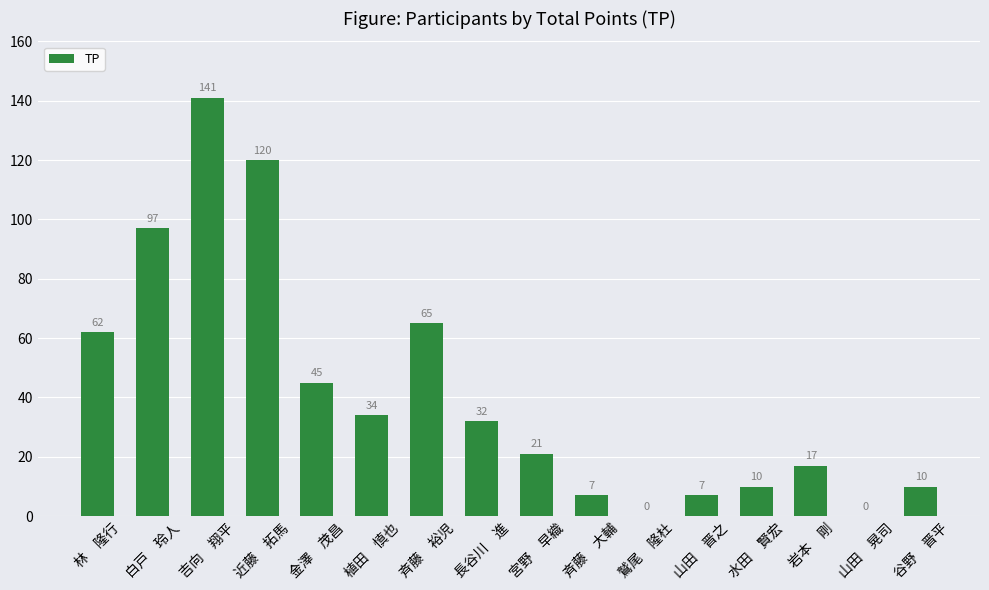

What is the change in value from 植田　慎也 to 宮野　早織?

-13